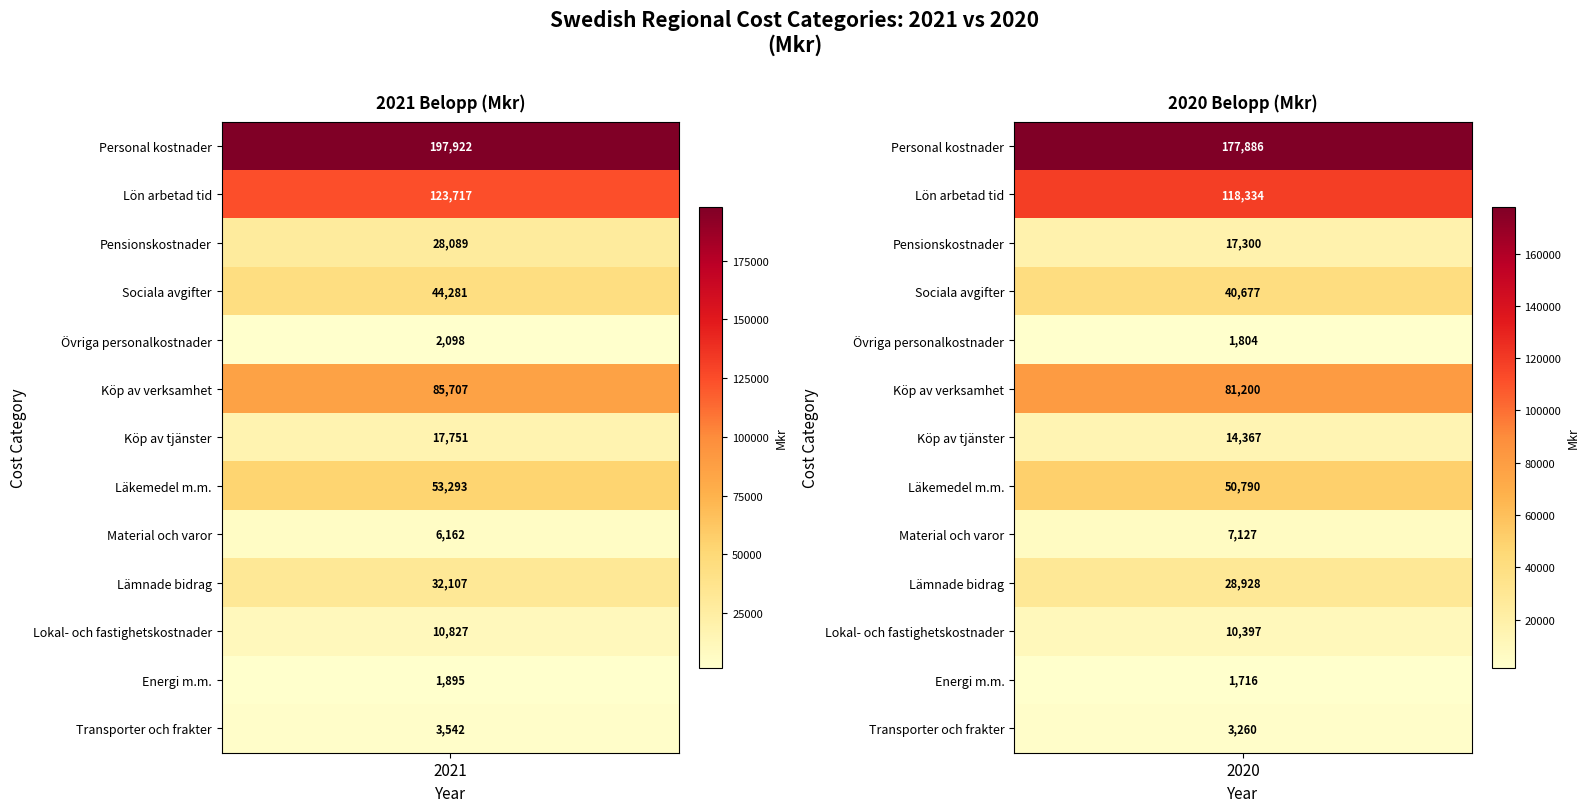

What is the sum of all Lämnade bidrag values?

61035